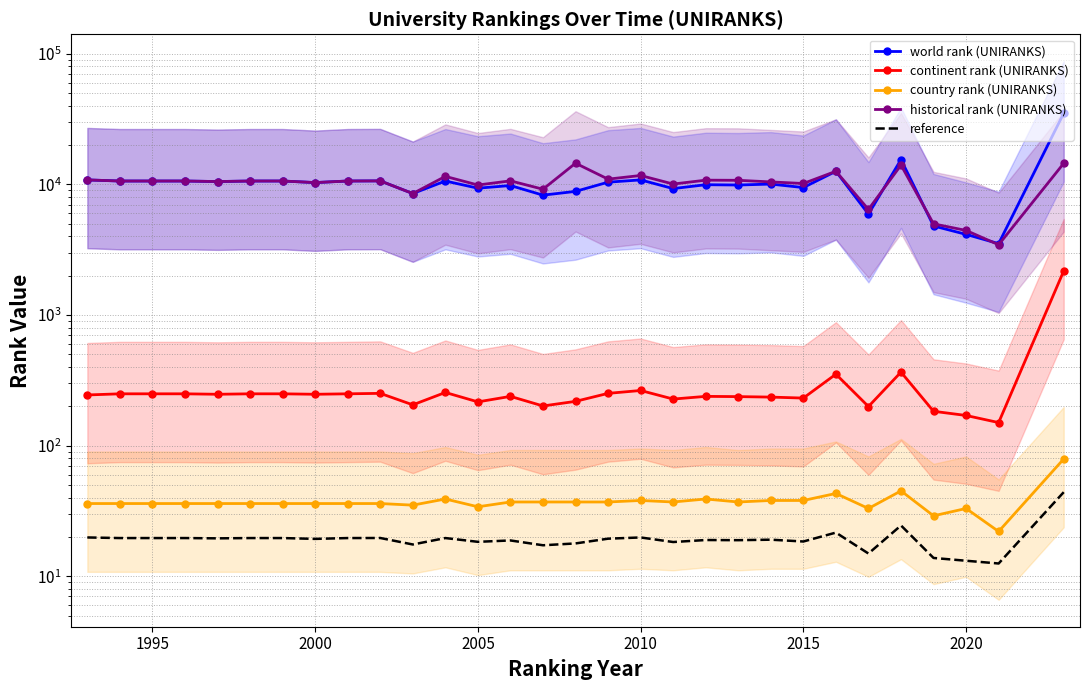

At which label does continent rank (UNIRANKS) first exceed 247?

1995